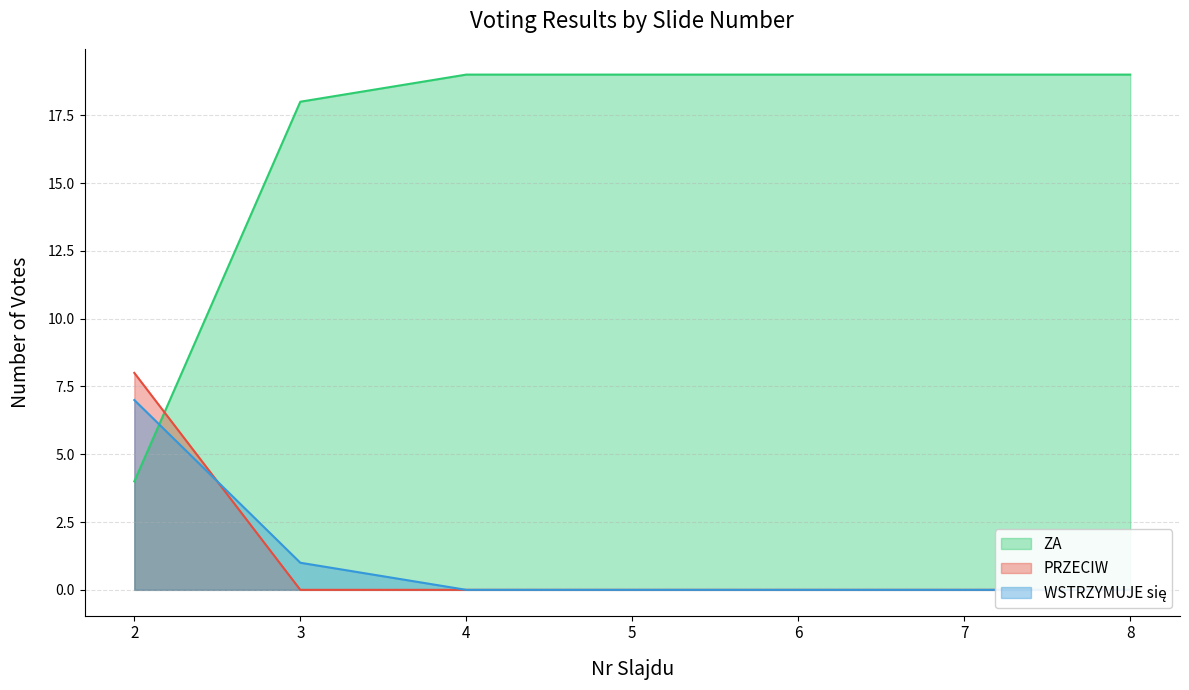

Which series has the largest range (max minus min)?

ZA